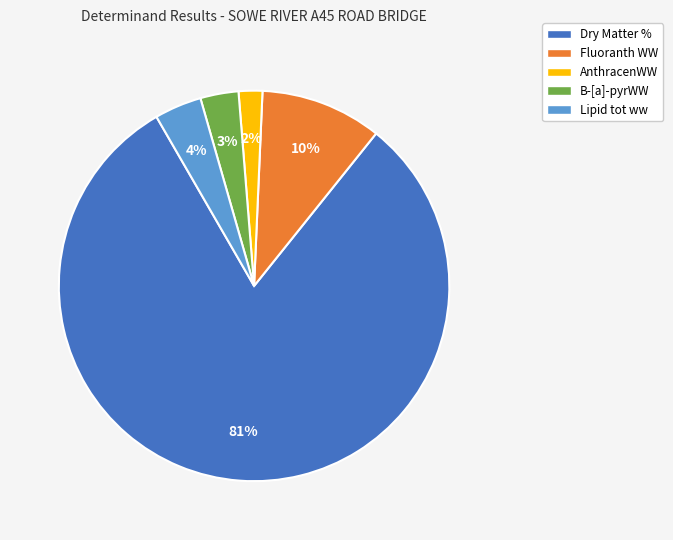

To the nearest percent, what is the difference between the Dry Matter % and Fluoranth WW slice percentages?

71%